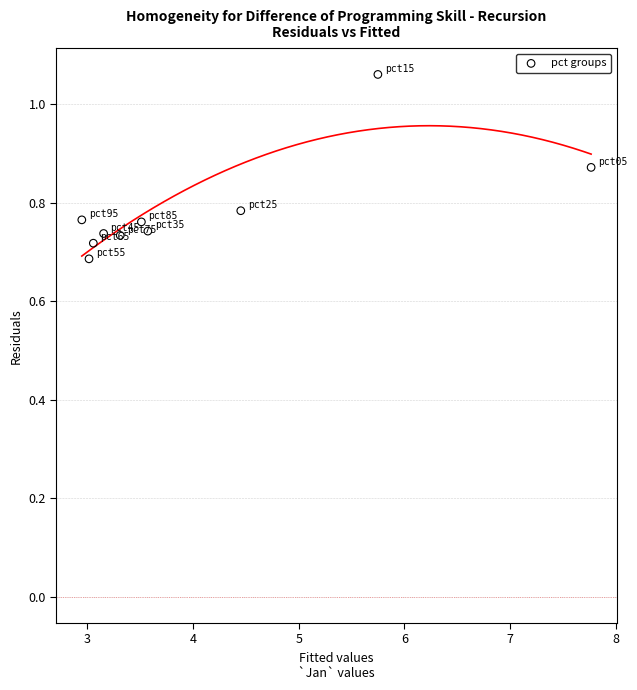

What is the range of Y values (max minus min)?

0.4